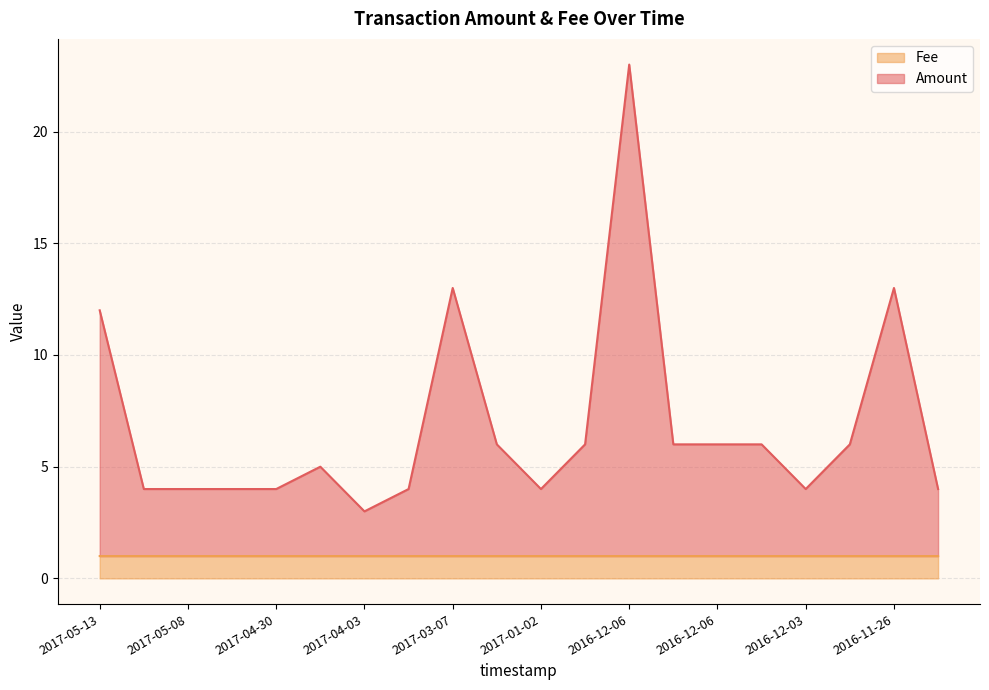

What is the greatest value displayed?

23.0